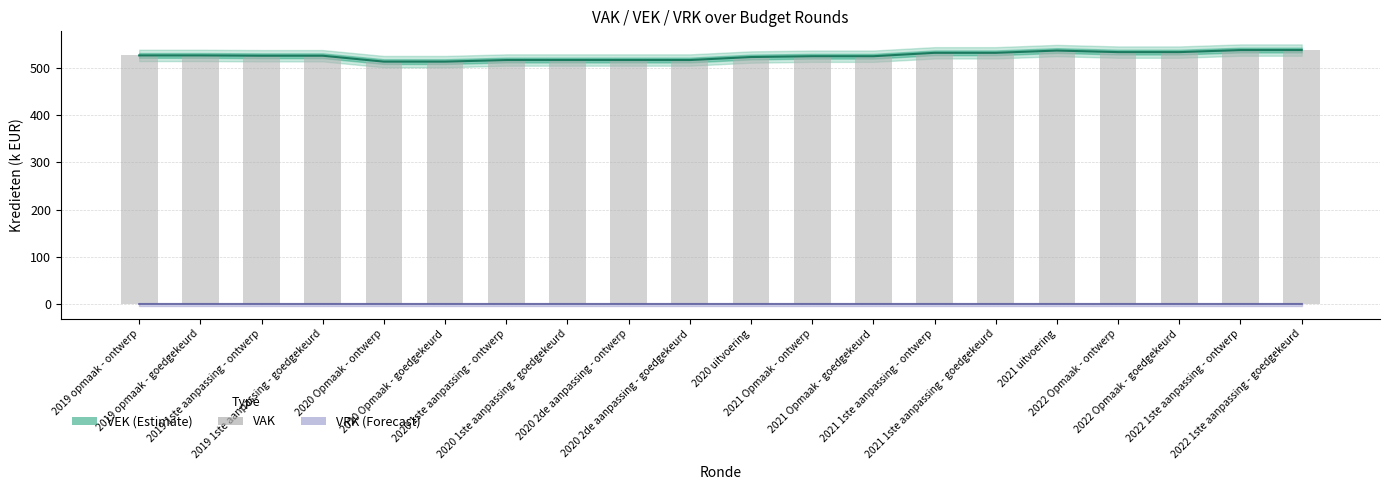

What is the ratio of the value at 2022 Opmaak - goedgekeurd to the value at 2019 opmaak - ontwerp?

1.0